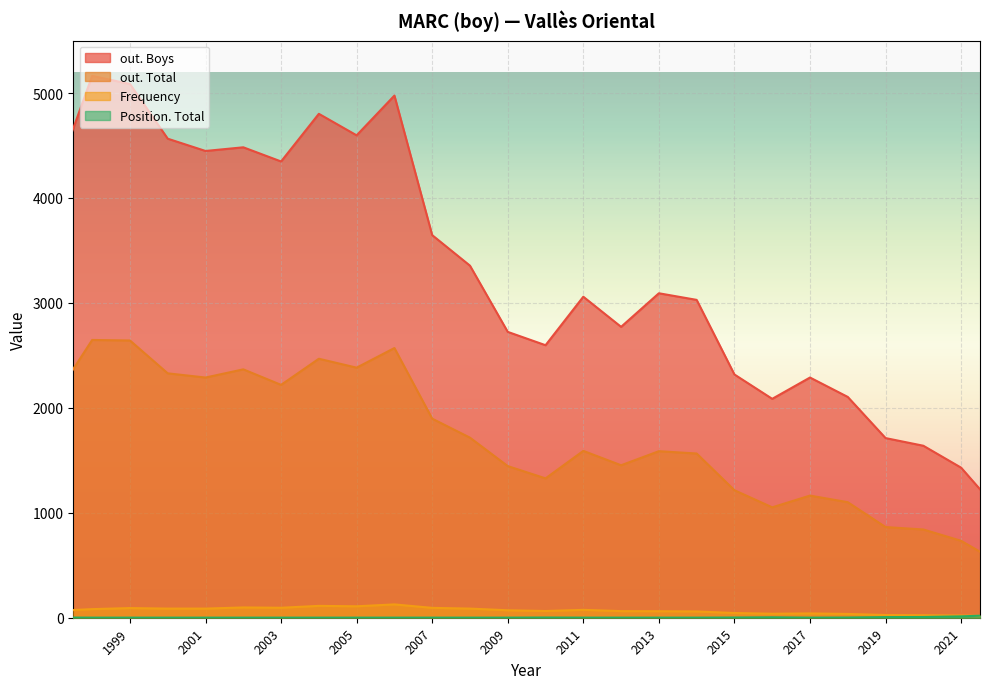

How many lines are shown in the chart?

4